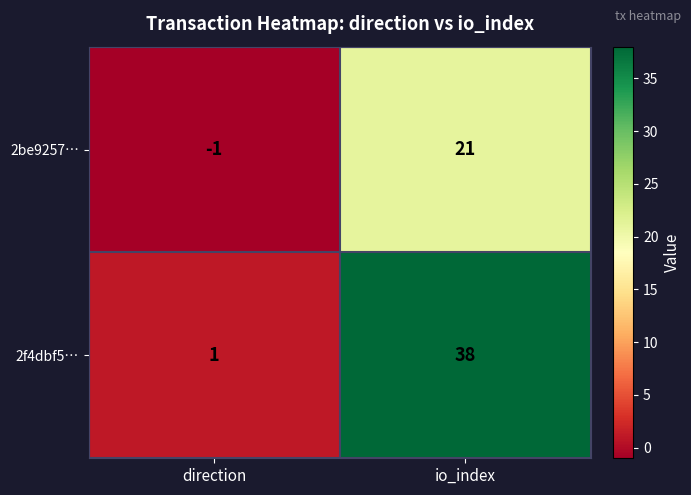

How many values in the 2be9257… series are below 21?

1